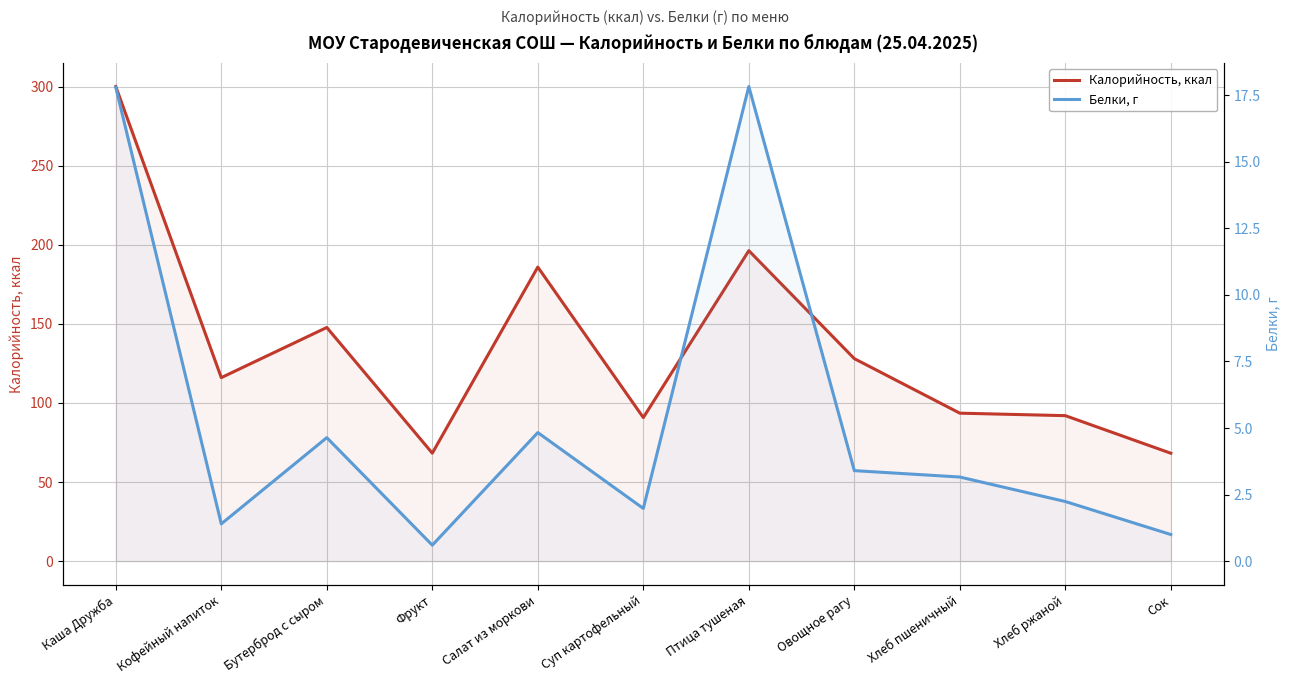

How many interior local peaks does the Калорийность, ккал series have?

3